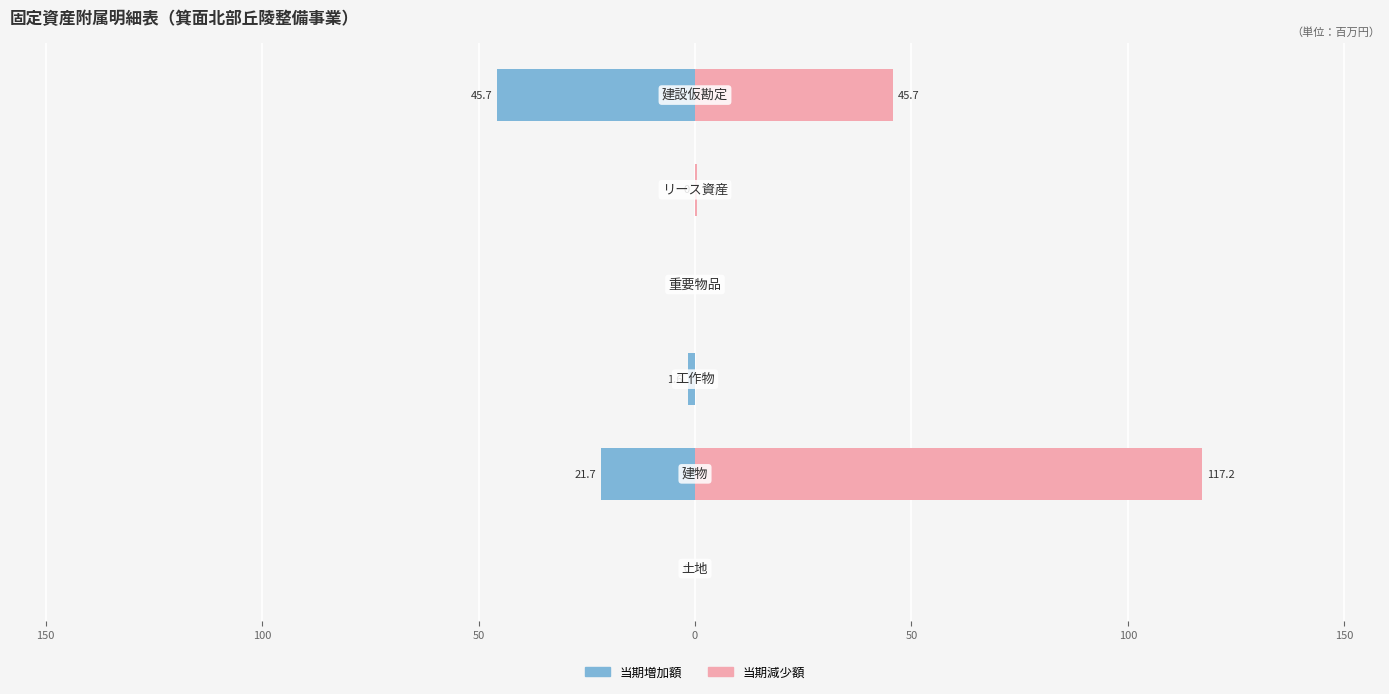

At 50, list the series in order from largest to smallest.

当期増加額, 当期減少額